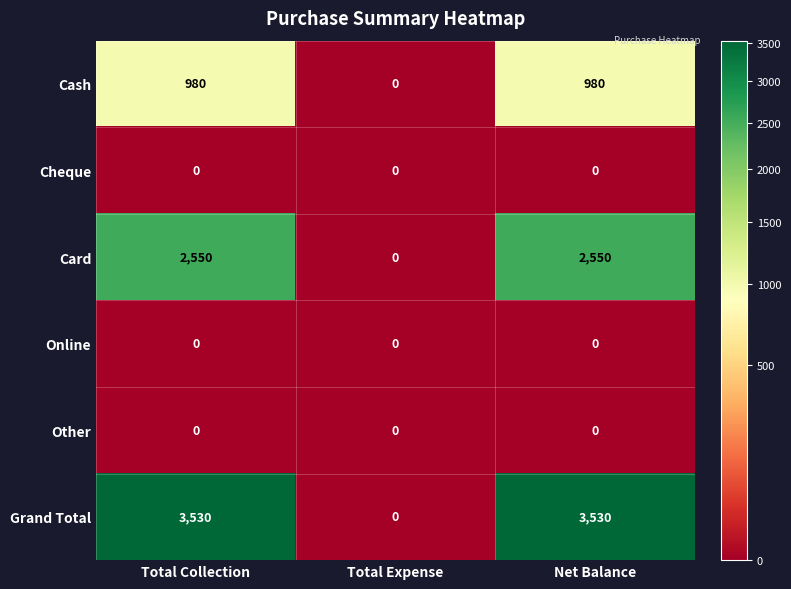

What is the total value across all series at Net Balance?

7060